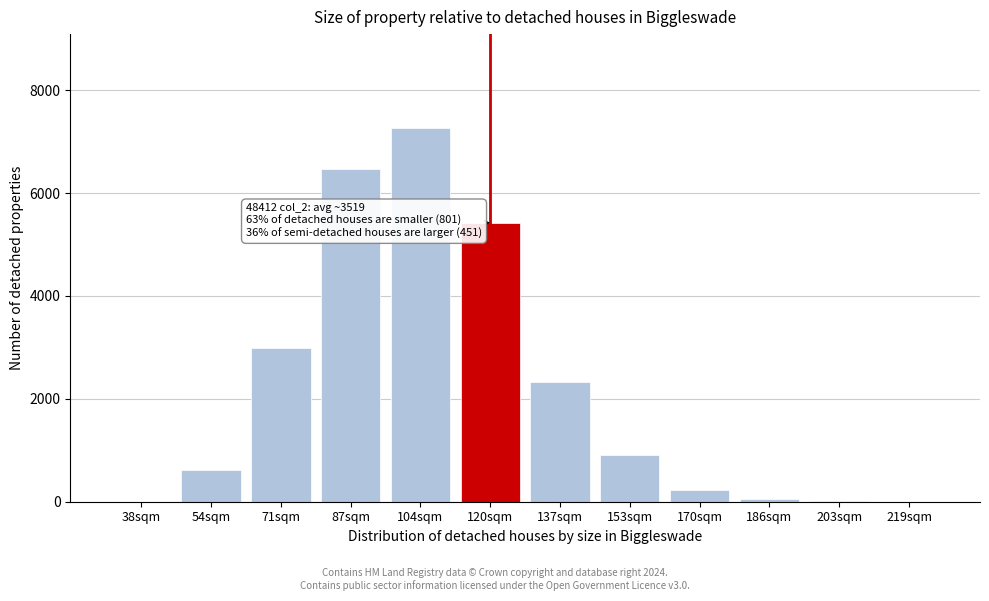

What is the sum of all values?

26285.7